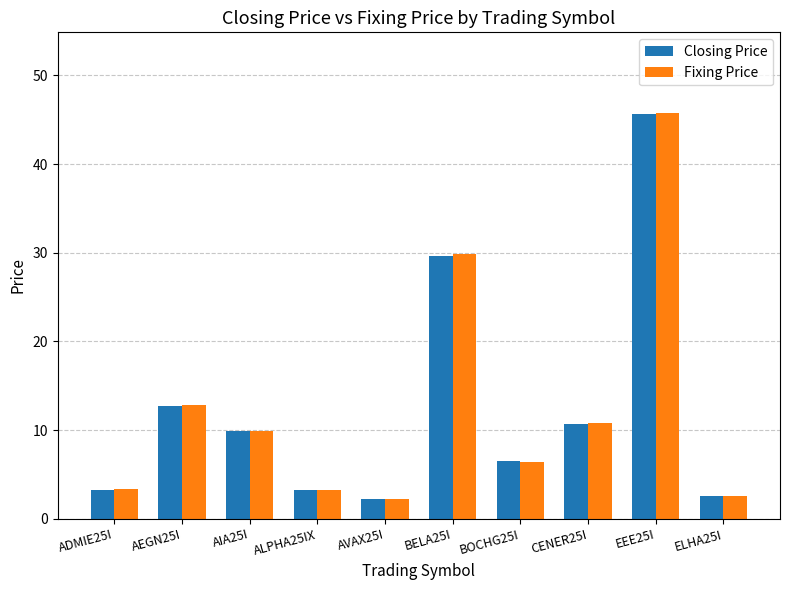

What is the difference between the highest and lowest values at BELA25I?

0.3